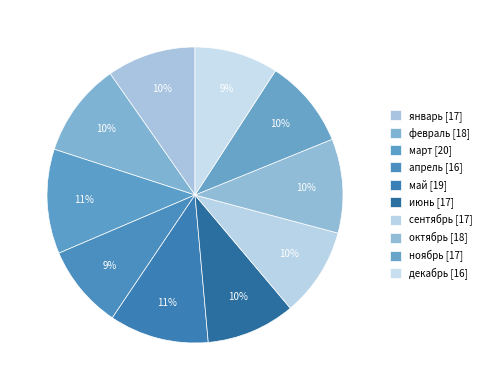

To the nearest percent, what is the average slice percentage?

10%